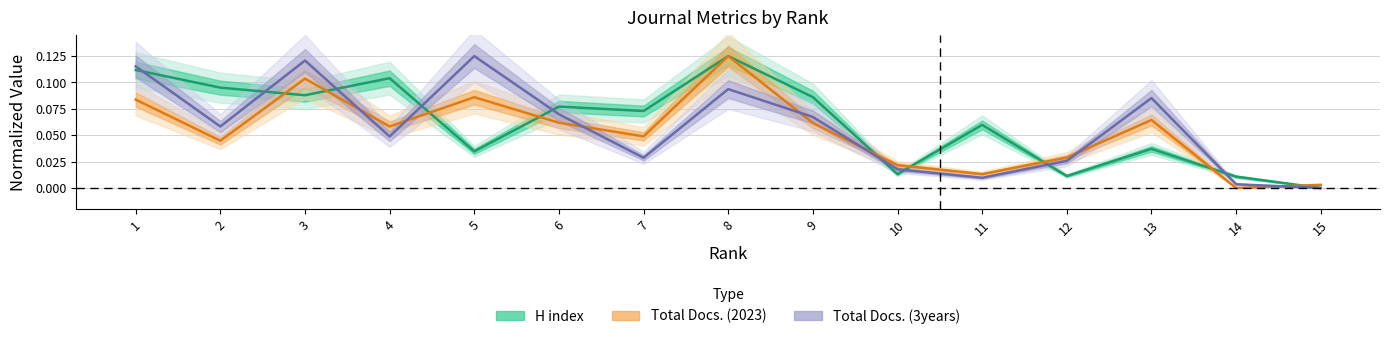

What is the difference between the maximum and minimum values in the Total Docs. (3years) series?

0.1